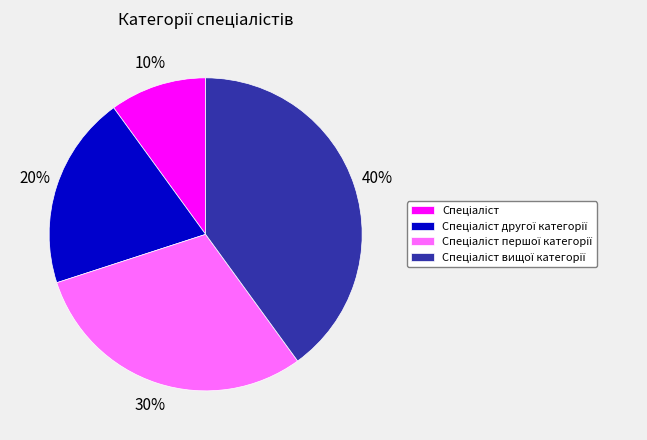

To the nearest percent, what is the average slice percentage?

25%